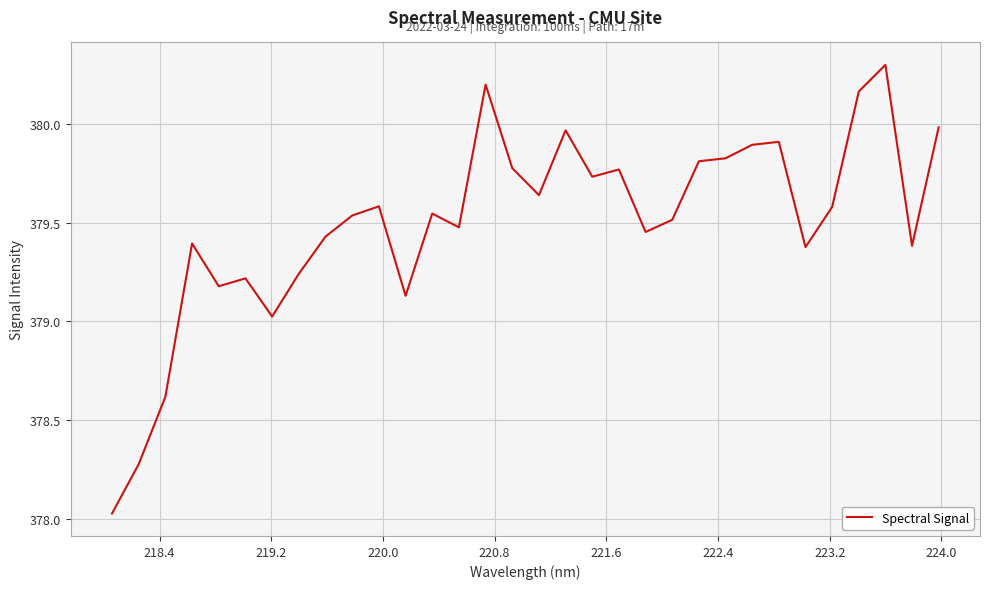

What is the greatest value displayed?

380.3